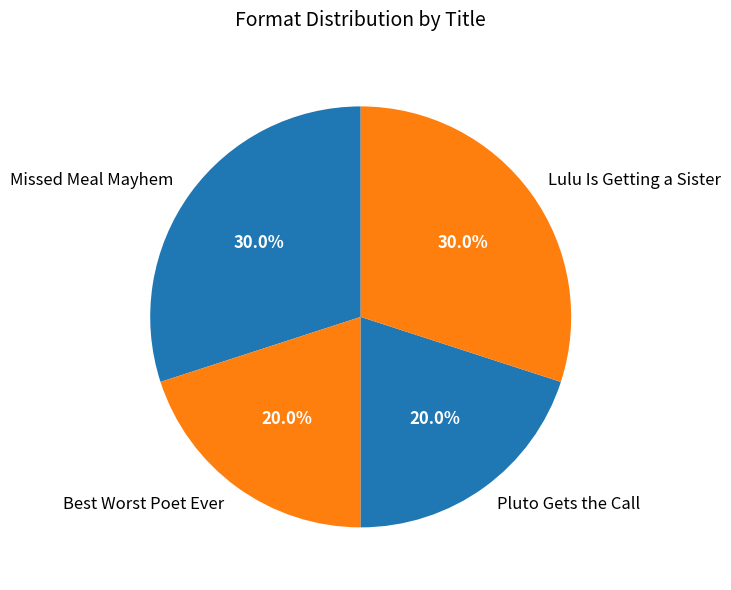

Is the sum of Missed Meal Mayhem and Lulu Is Getting a Sister greater than half?

Yes